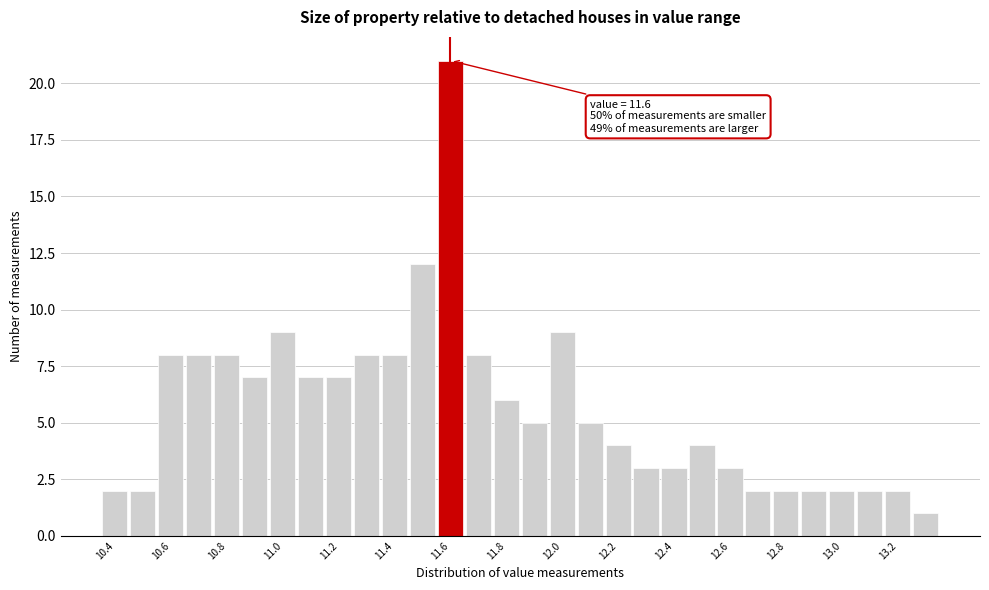

Which range on the x-axis has the tallest bar?

11.55 to 11.65